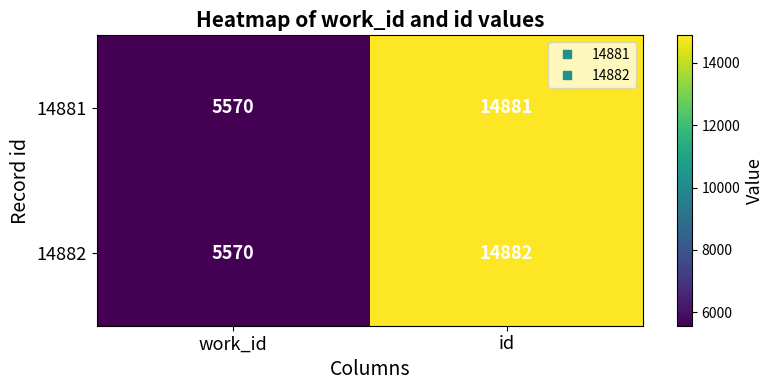

Is it true that 14882 equals 3181 at work_id?

False